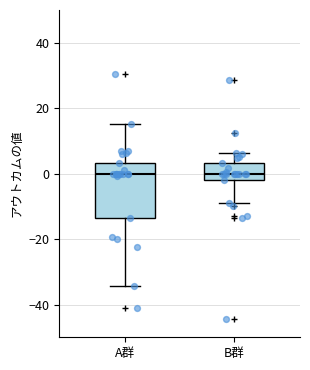

Where does the median line of the box for A群 sit on the y-axis? The values are not printed on the chart, so give them approximately, as read against the axis.

0